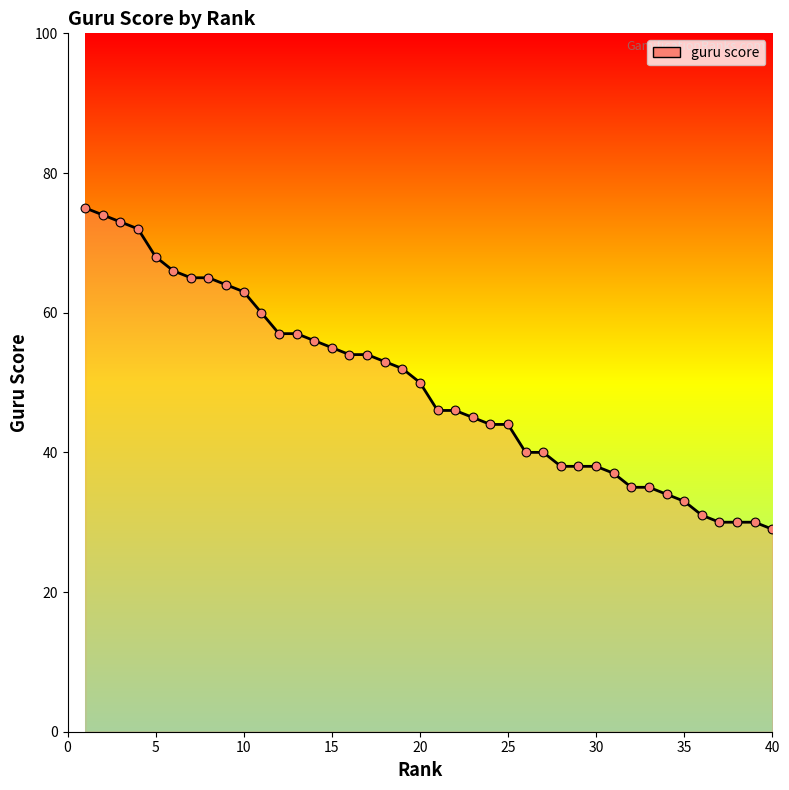

What is the difference between the maximum and minimum values?

46